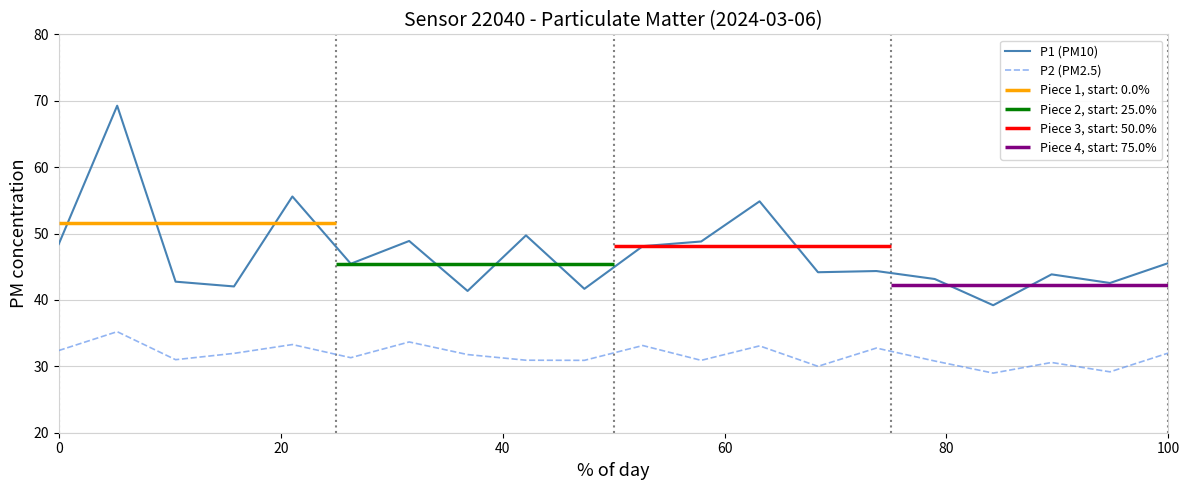

True or false: P1 (PM10) has a value of 11.5 at 100.

False